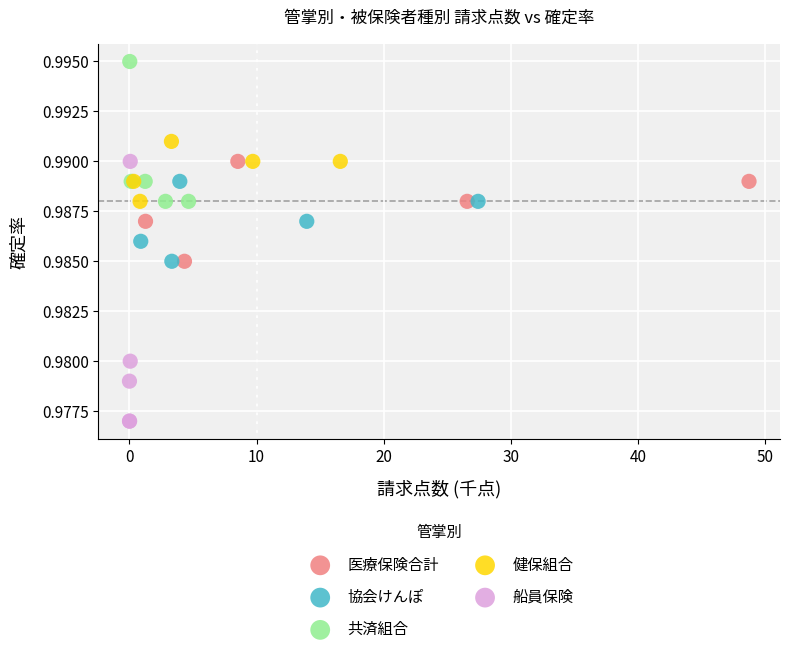

Which series has the widest spread of Y values?

船員保険